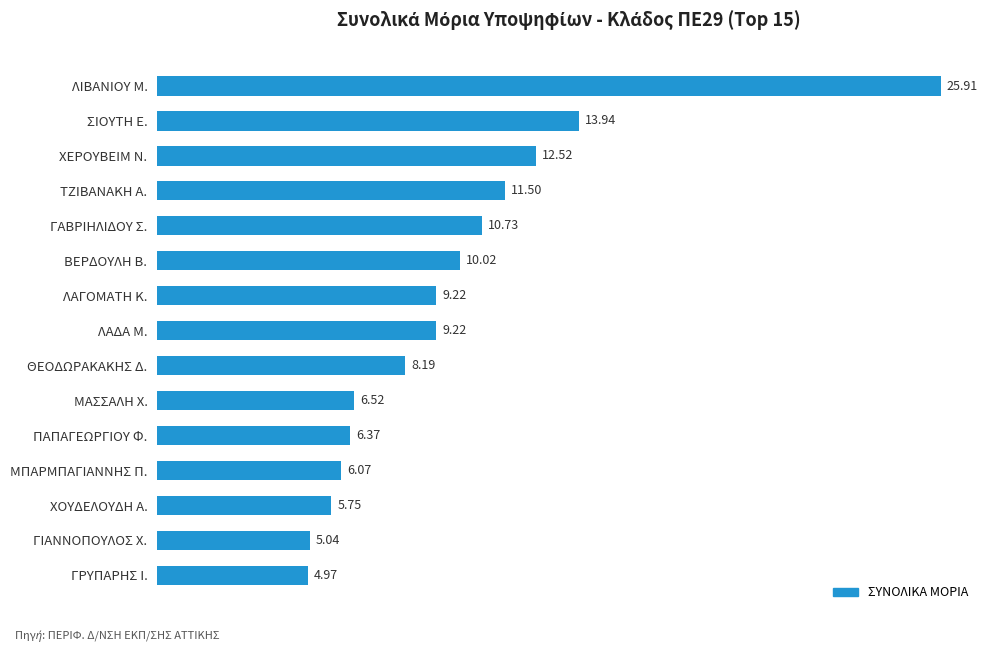

What is the difference between the maximum and minimum values?

20.9